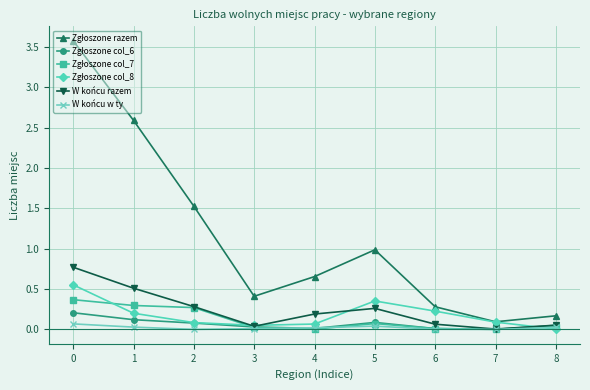

What is the greatest value displayed?

3.6